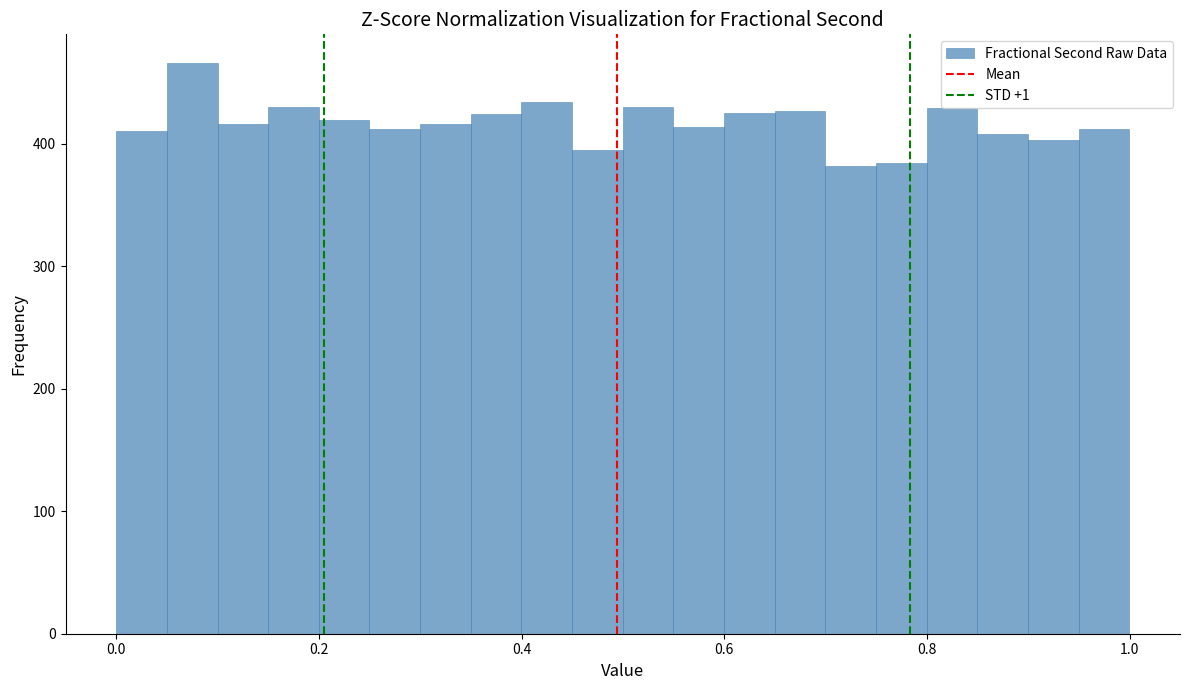

Around what value on the x-axis is the tallest bar? Give the approximate position of its centre, as read against the axis.

0.08